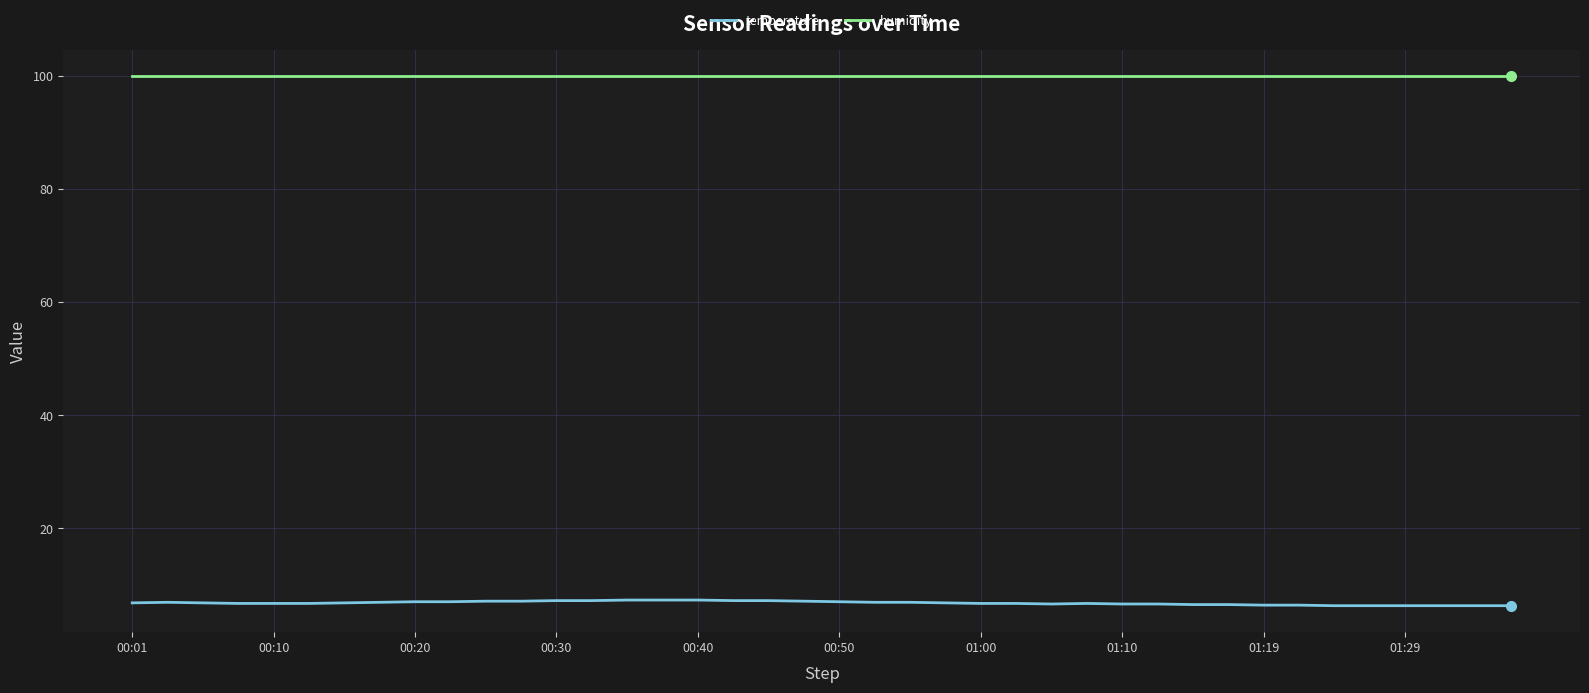

True or false: humidity and temperature cross at least once.

False